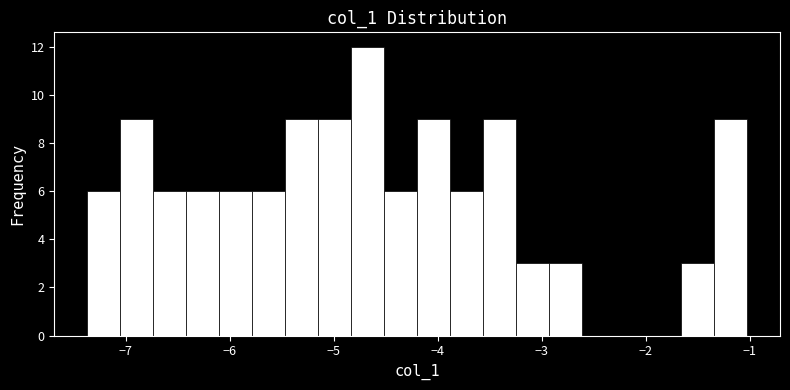

Around what value on the x-axis is the tallest bar? Give the approximate position of its centre, as read against the axis.

-4.7